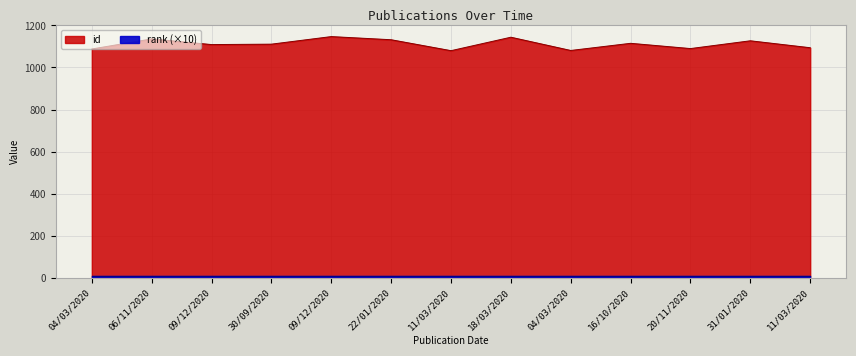

Which label corresponds to the smallest value in the chart?

11/03/2020